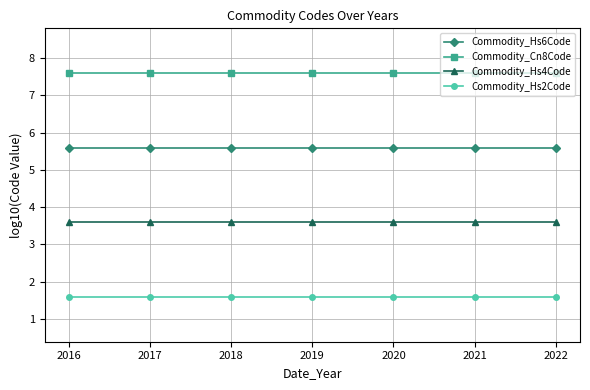

True or false: Commodity_Cn8Code and Commodity_Hs2Code intersect in this chart.

False